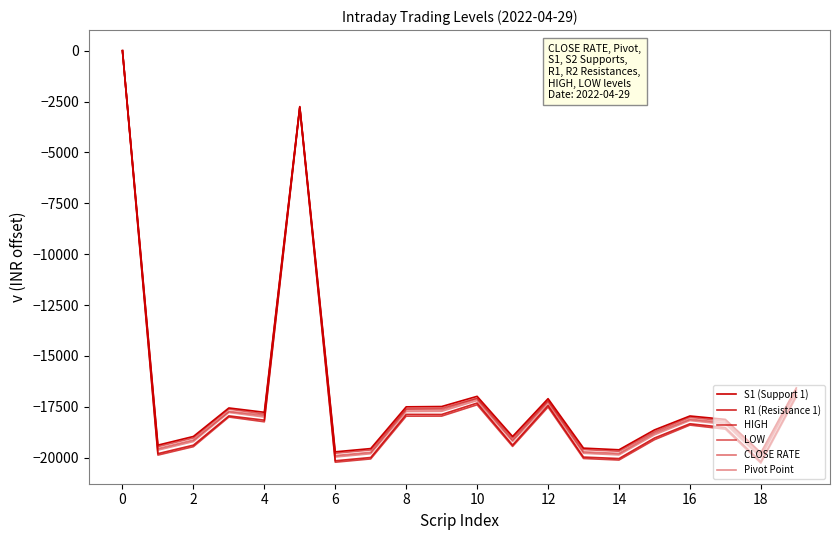

Is this an area chart (filled region under the line)?

No